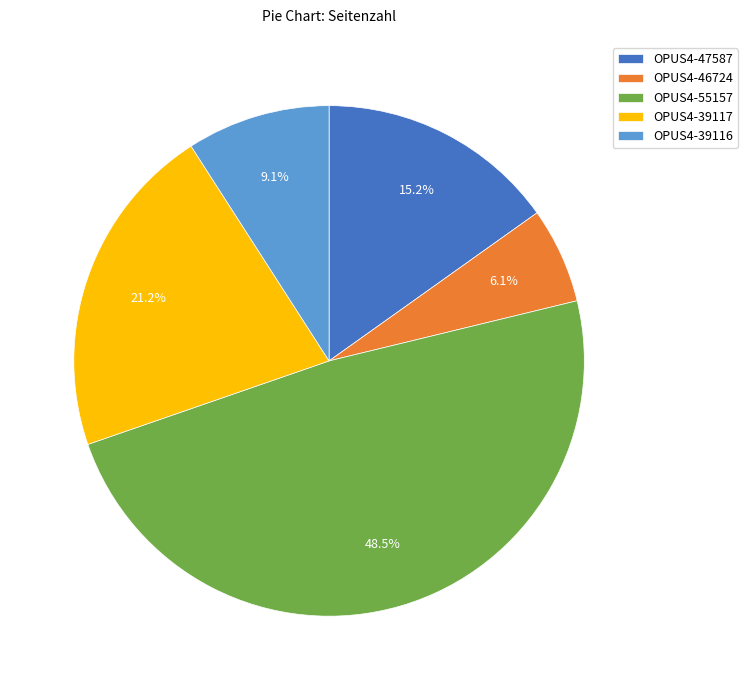

True or false: OPUS4-47587 accounts for 29% of the total.

False